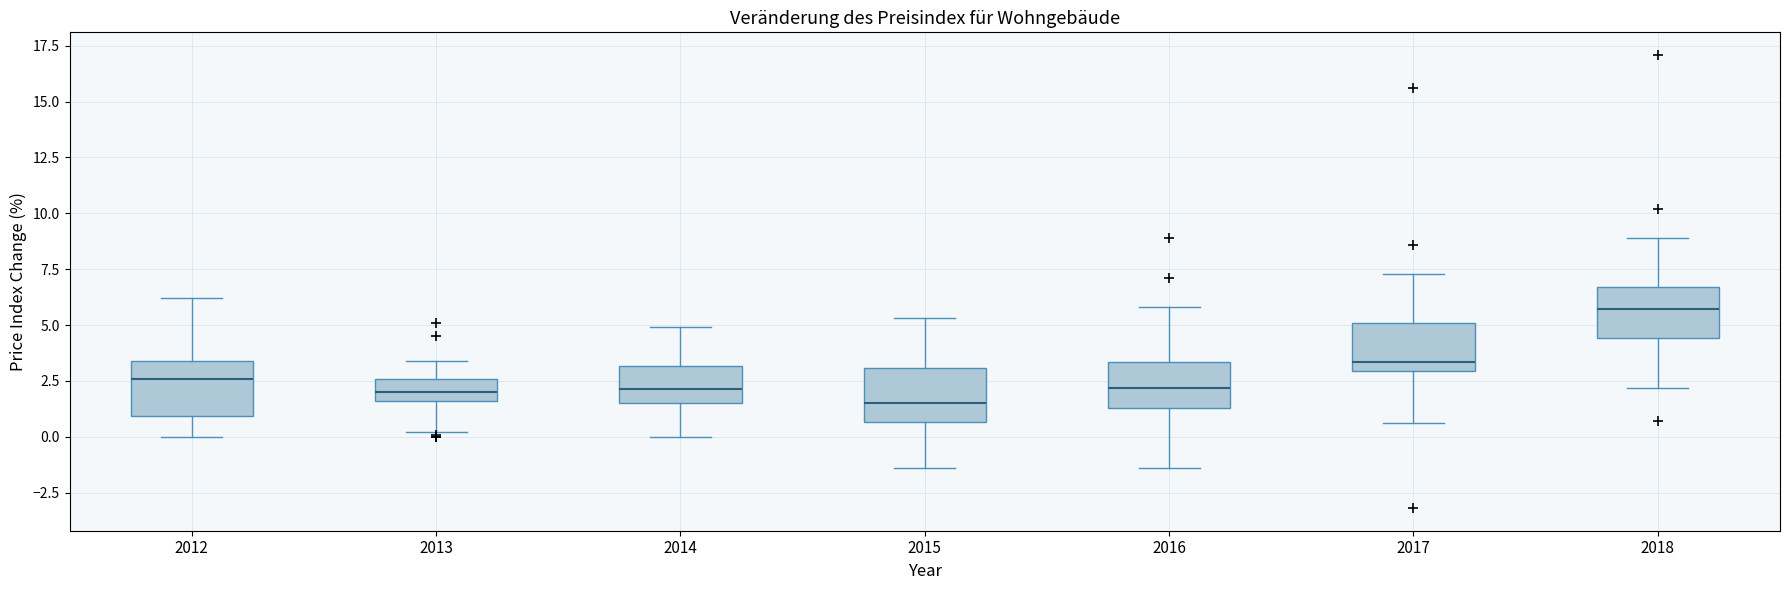

Where is the lower edge of the box at x = 2018 on the y-axis? The values are not printed on the chart, so give them approximately, as read against the axis.

4.5